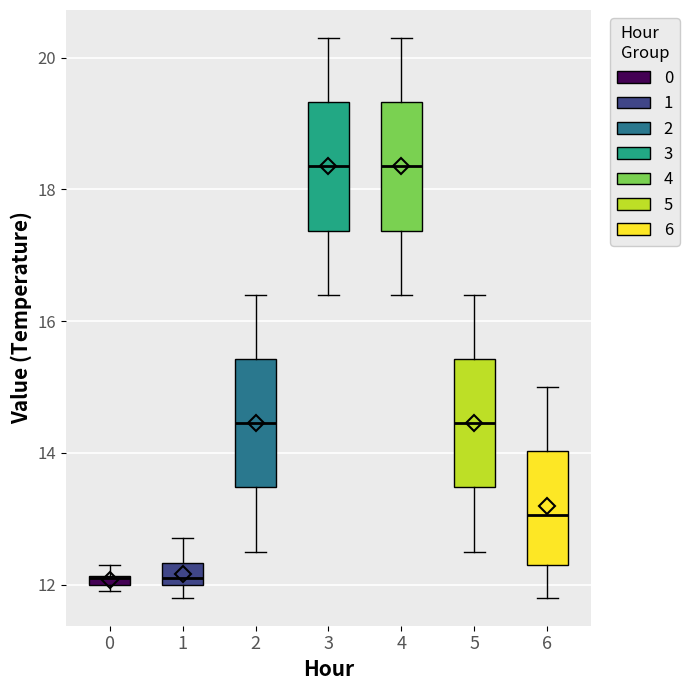

Where is the lower edge of the box at x = 0 on the y-axis? The values are not printed on the chart, so give them approximately, as read against the axis.

12.0